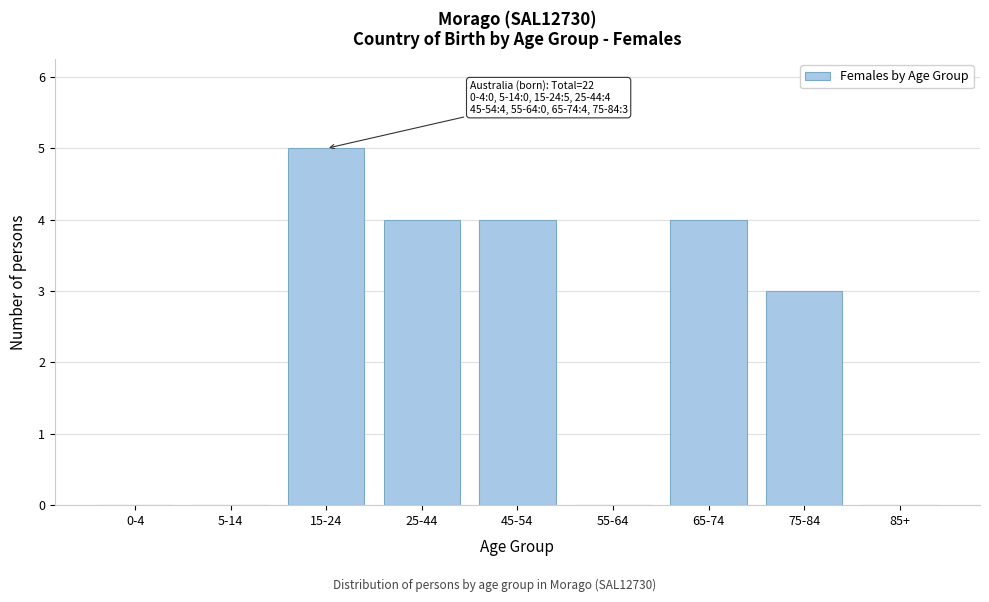

Reading left to right, transcribe all the data shown in this chart.

0-4=0	5-14=0	15-24=5	25-44=4	45-54=4	55-64=0	65-74=4	75-84=3	85+=0